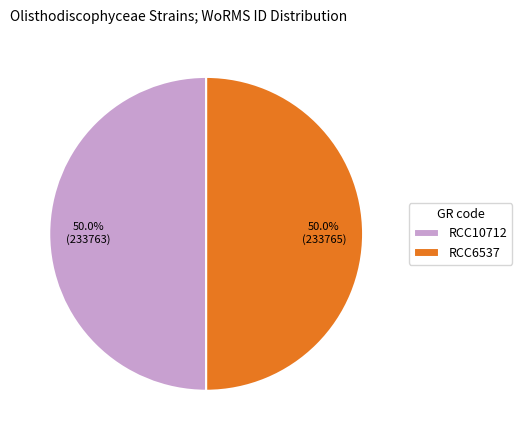

Approximately how many times larger is the value at RCC6537 compared to RCC10712?

1.0